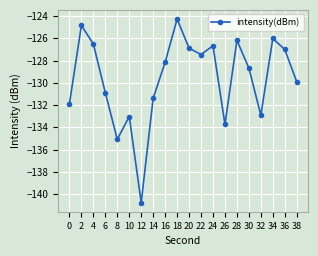

True or false: the data shows -40.3 at 34.

False